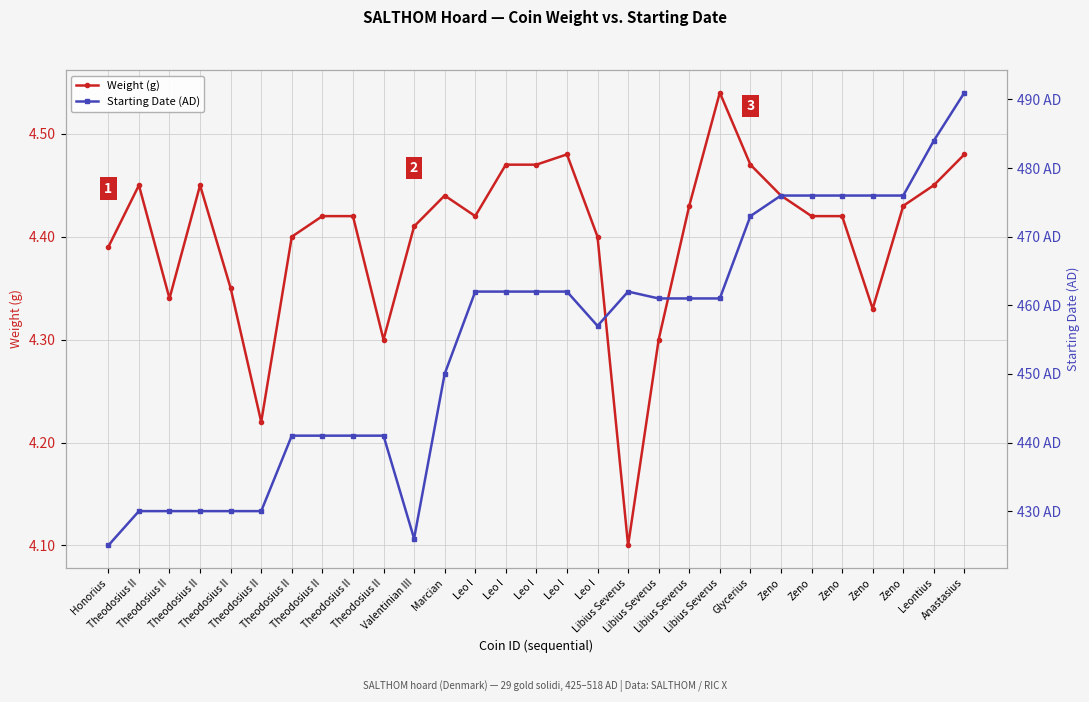

Is this an area chart (filled region under the line)?

No